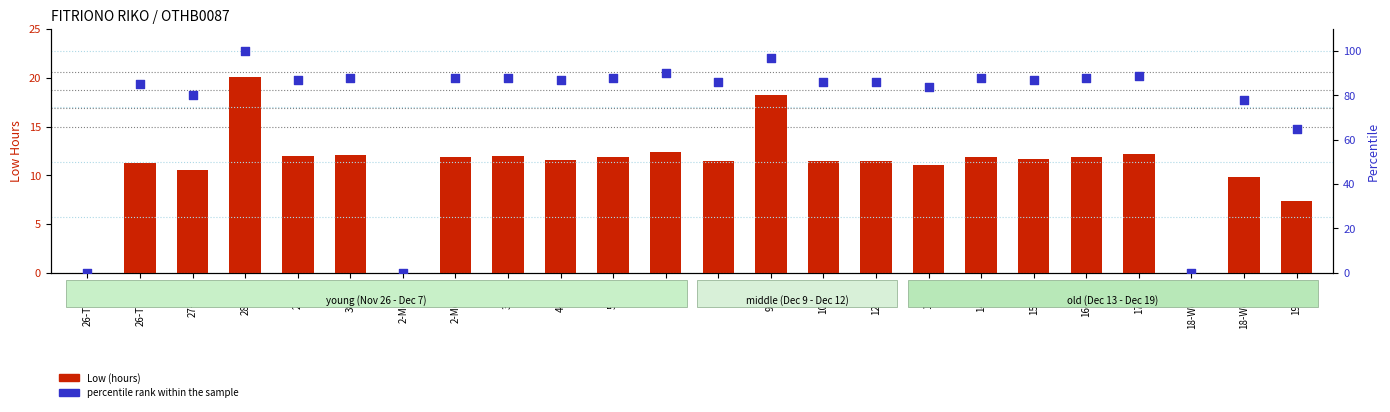

What are all the series names shown in the legend?

Low (hours), percentile rank within the sample